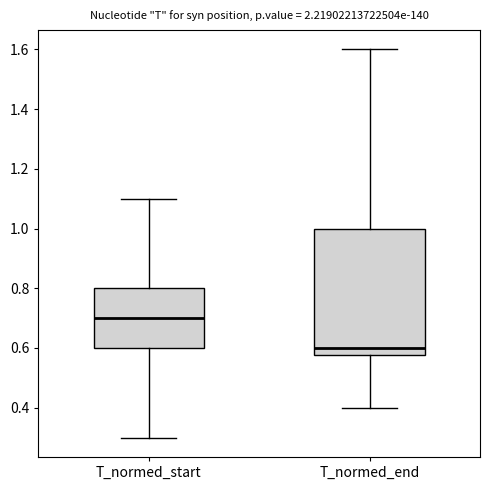

Which box has the lowest median line?

T_normed_end